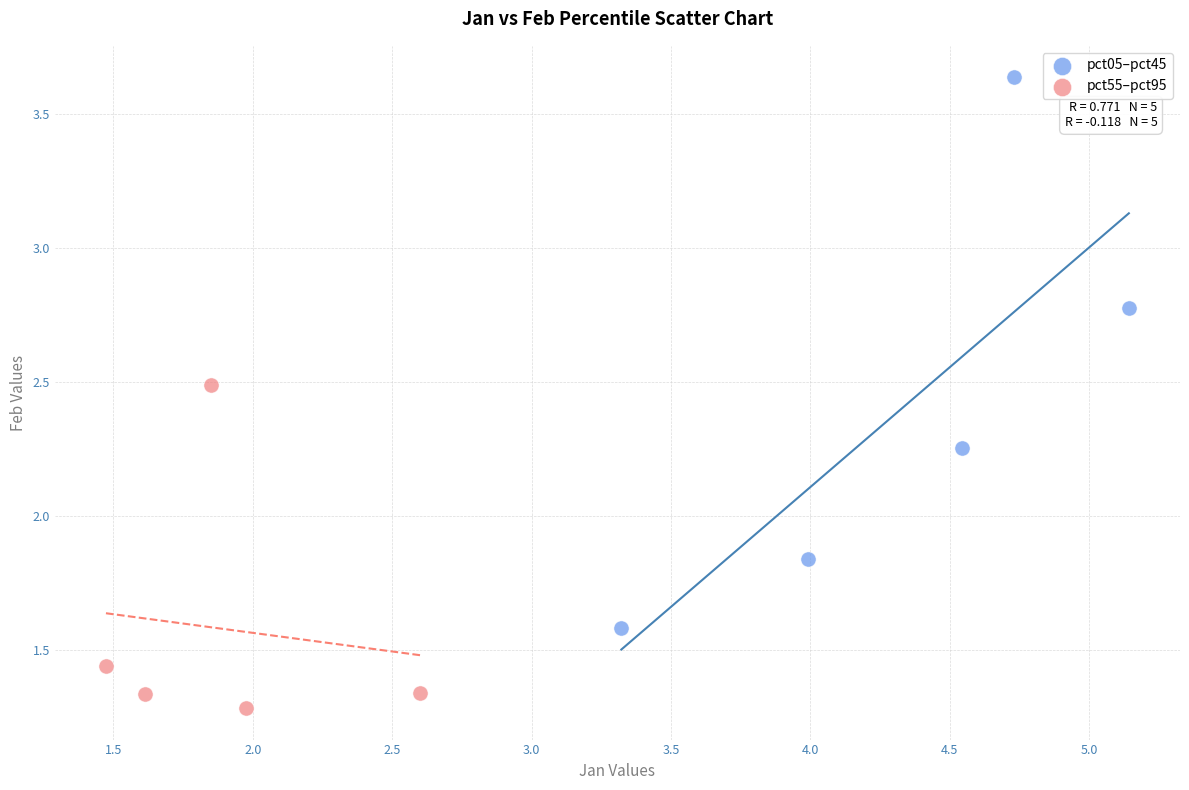

Which series reaches the minimum Y coordinate?

pct55–pct95